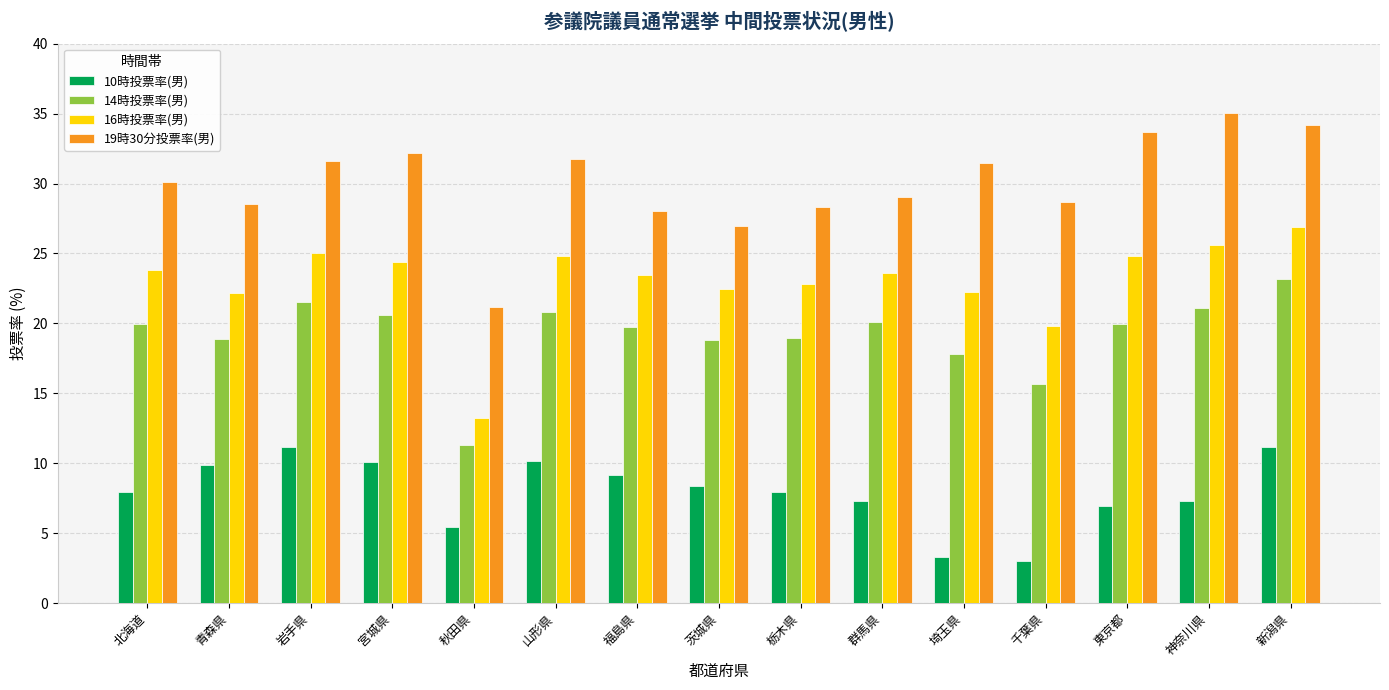

Which label corresponds to the largest value in the chart?

神奈川県